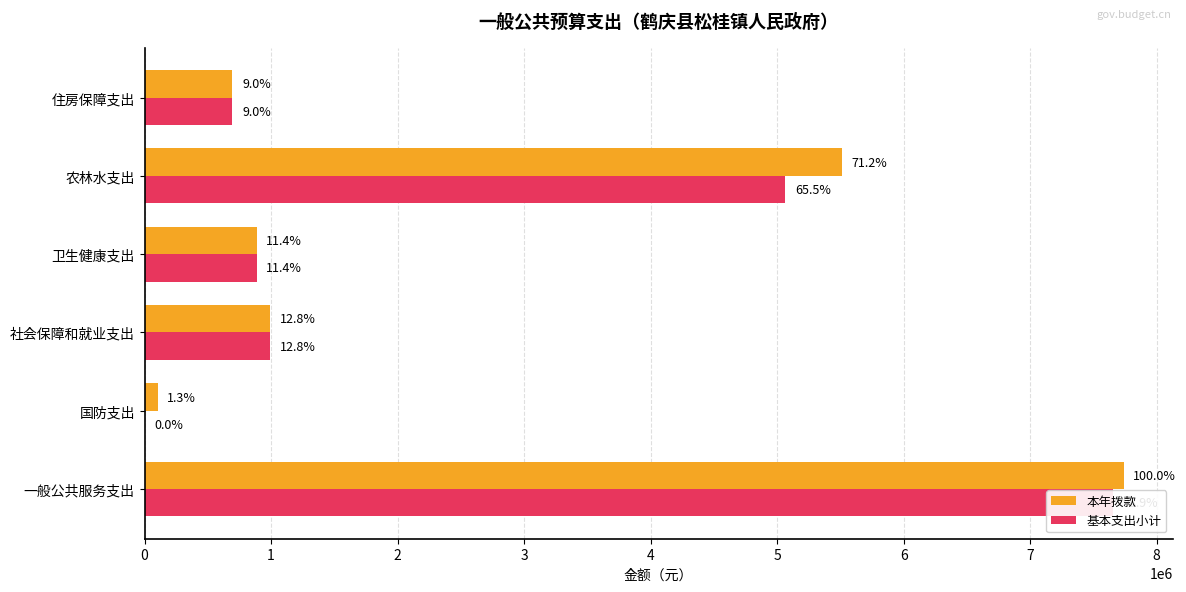

How many categories are shown in the chart?

6